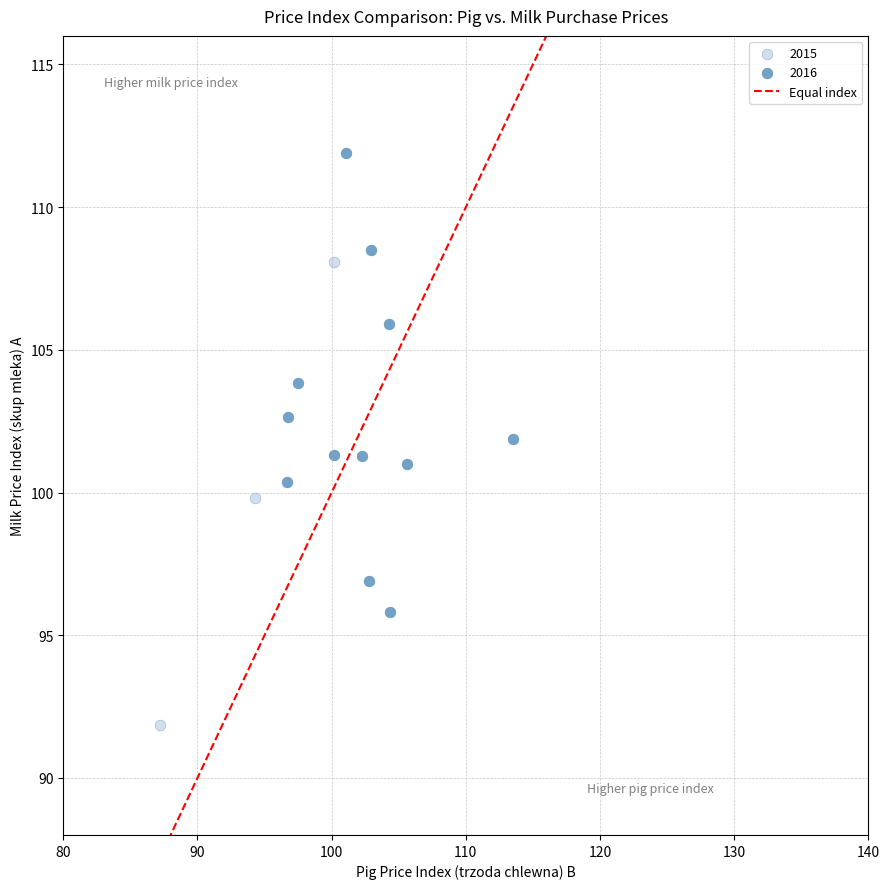

Which series reaches the minimum Y coordinate?

2015